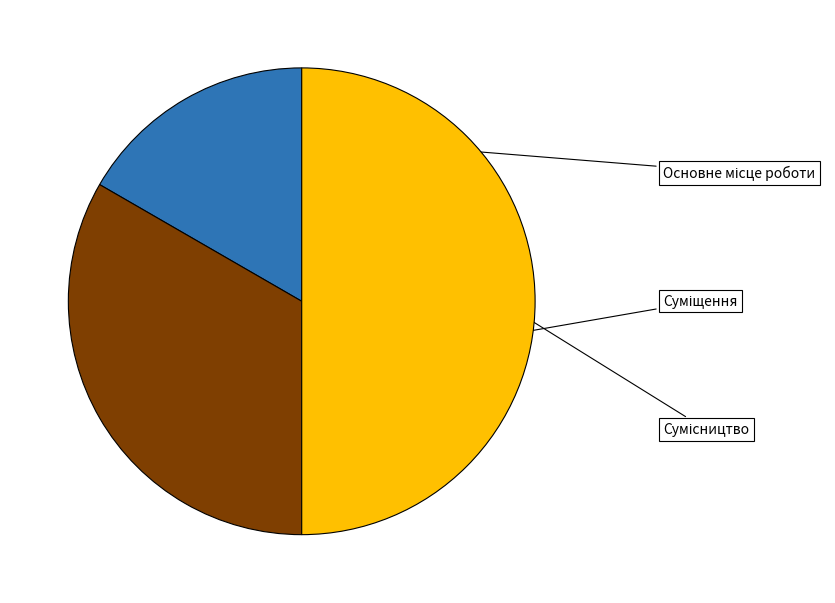

Which slice is the smallest?

Основне місце роботи